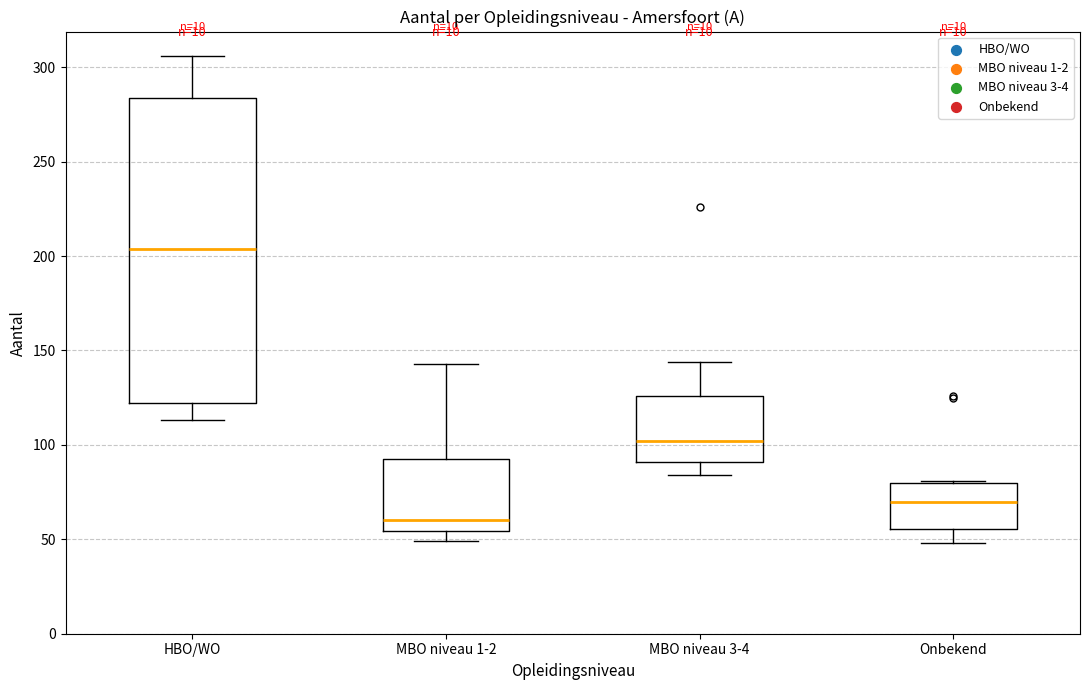

Which box's median line is the lowest?

MBO niveau 1-2